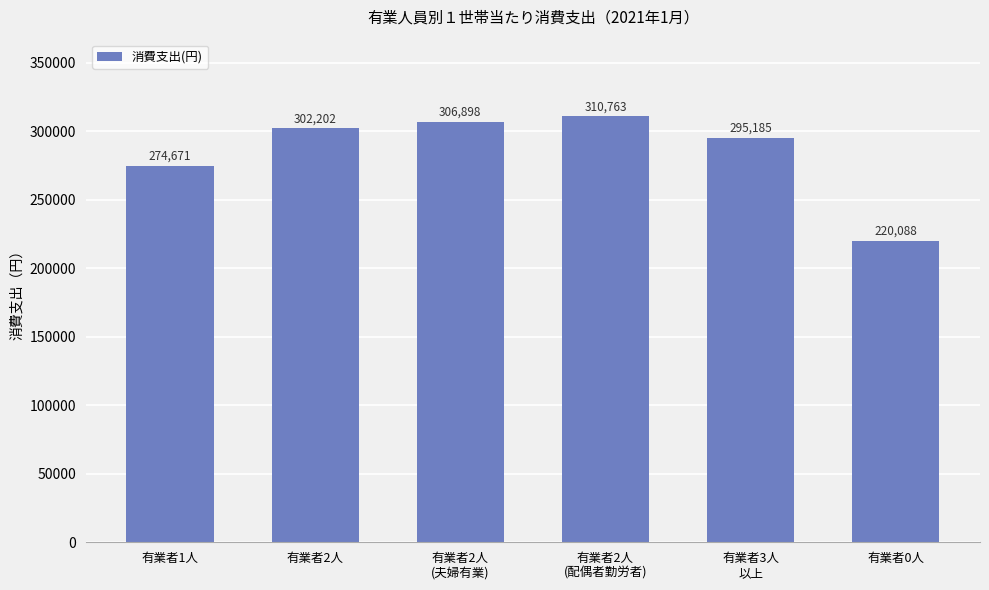

Is it true that the value at 有業者2人
(夫婦有業) is 207119?

False